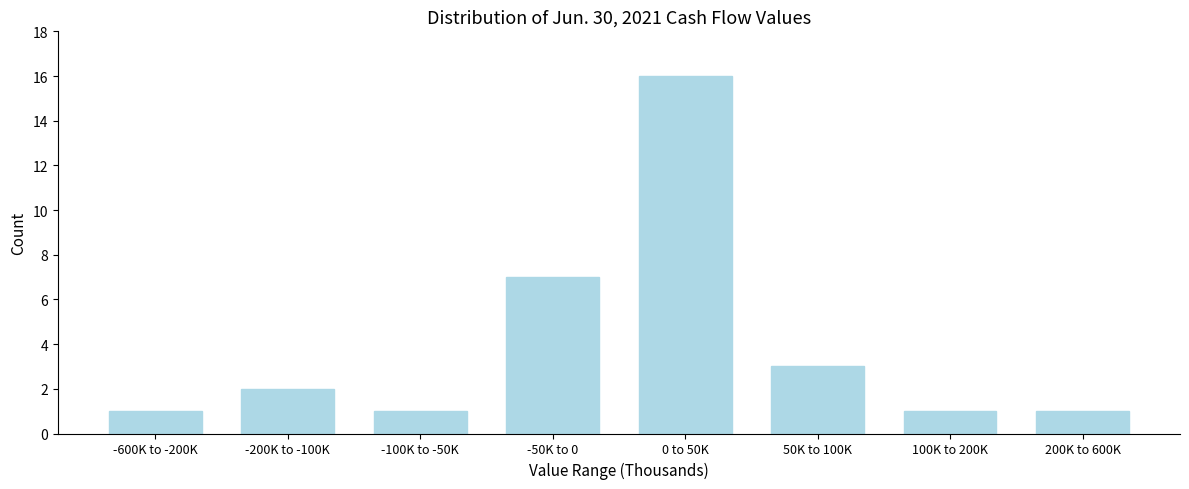

Reading left to right, transcribe all the data shown in this chart.

1	2	1	7	16	3	1	1